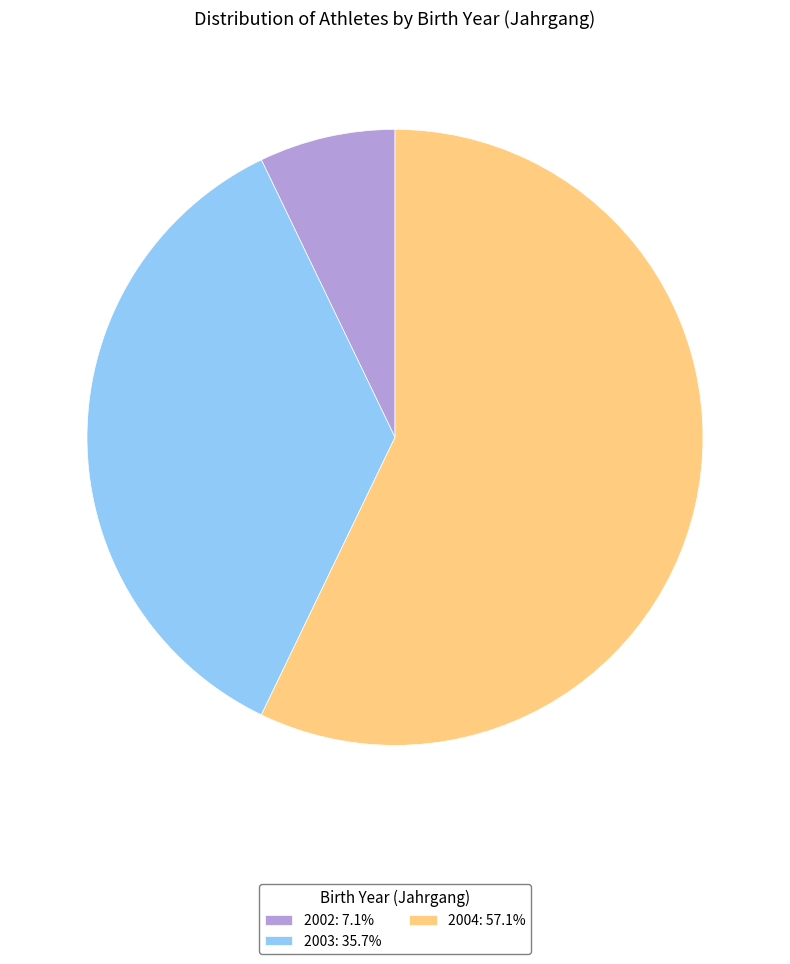

Is 2004: 57.1% the majority of the pie?

Yes